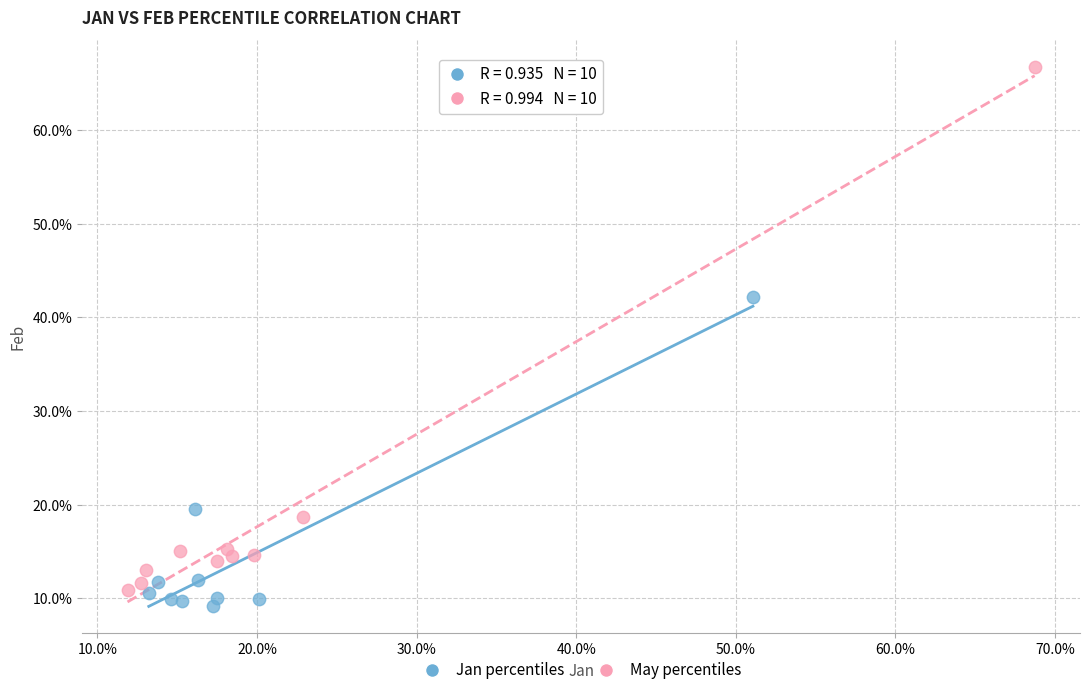

Which series has the largest Y range (max minus min)?

May percentiles